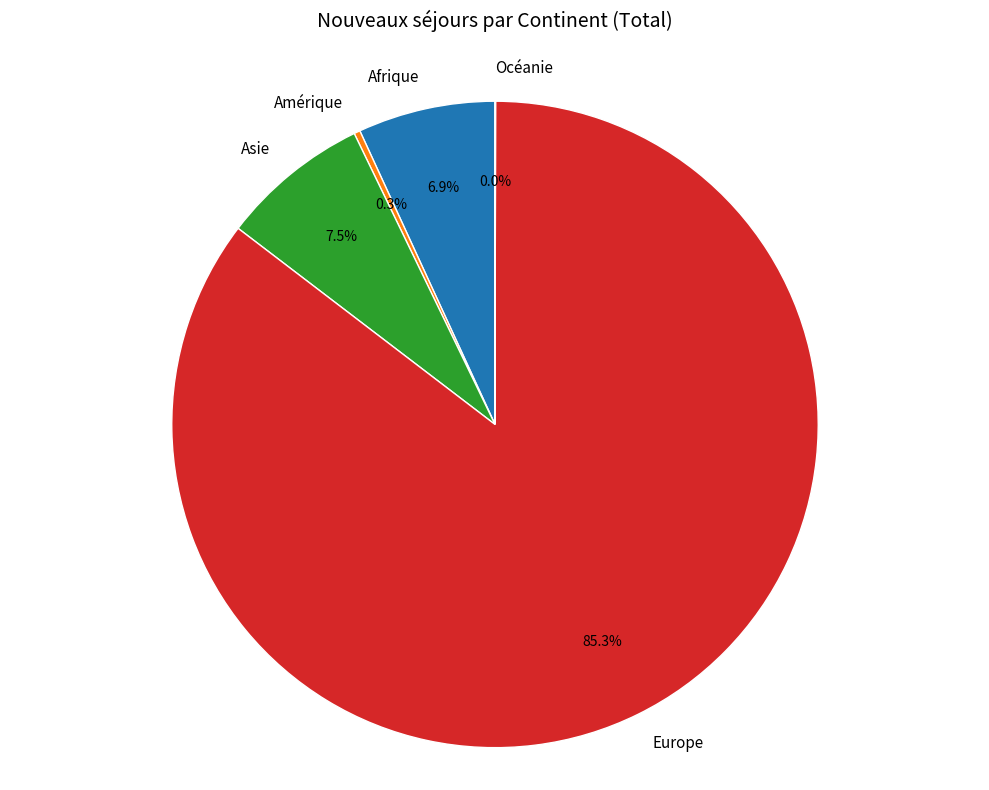

Which category has the biggest portion of the pie?

Europe